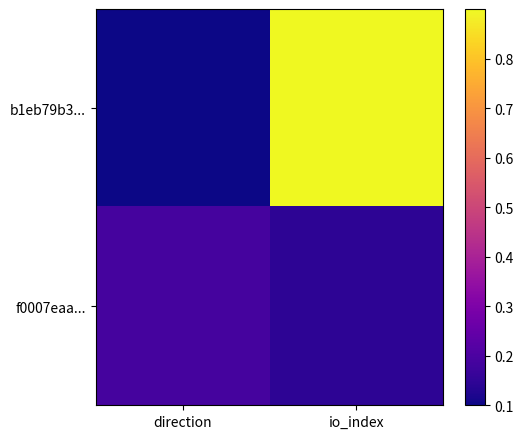

Which series has the widest spread of values?

b1eb79b3...